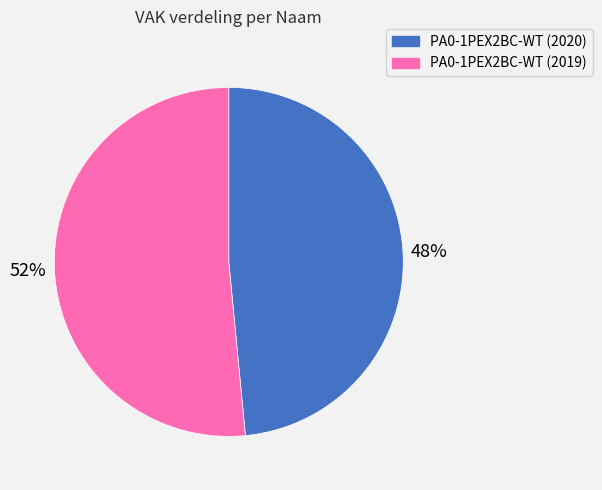

To the nearest percent, what portion does PA0-1PEX2BC-WT (2019) represent?

52%